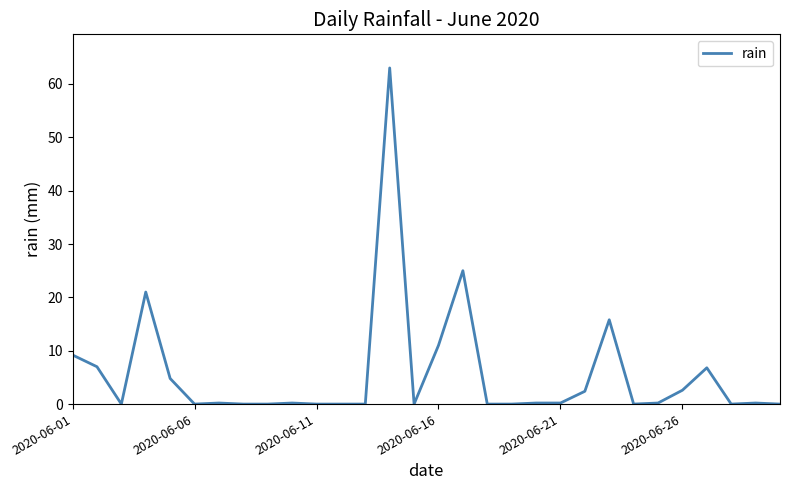

What is the greatest value displayed?

63.0